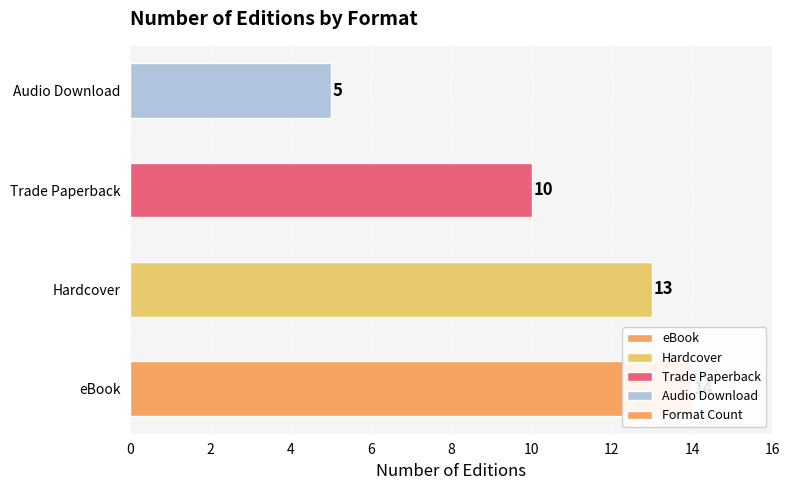

How many data points are above 13?

1